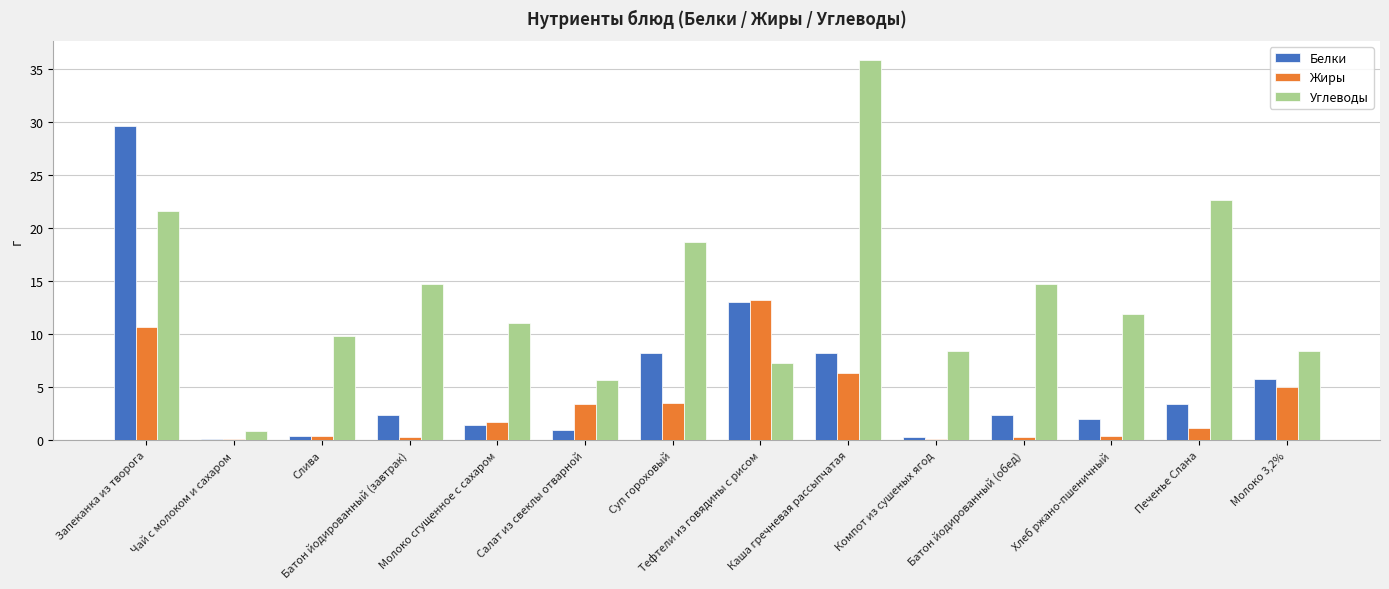

Is it true that Углеводы equals 6.7 at Слива?

False